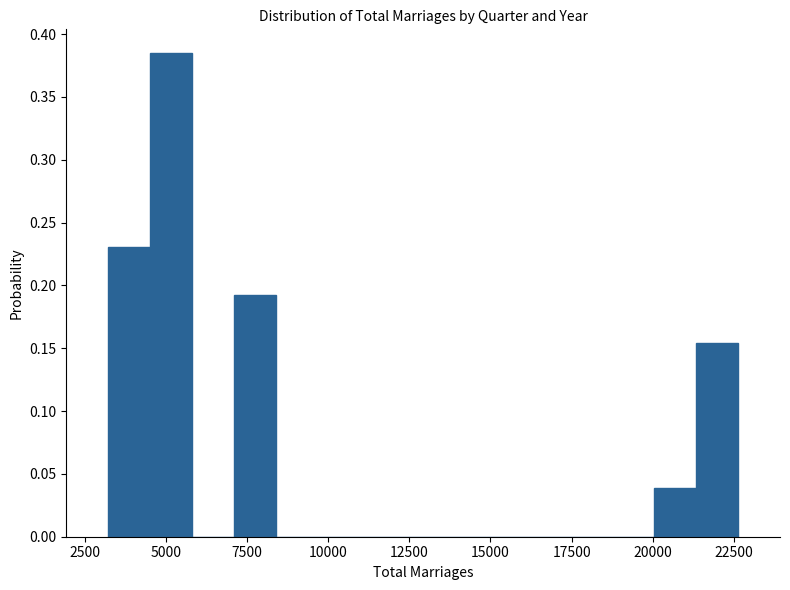

Around what value on the x-axis is the tallest bar? Give the approximate position of its centre, as read against the axis.

5000